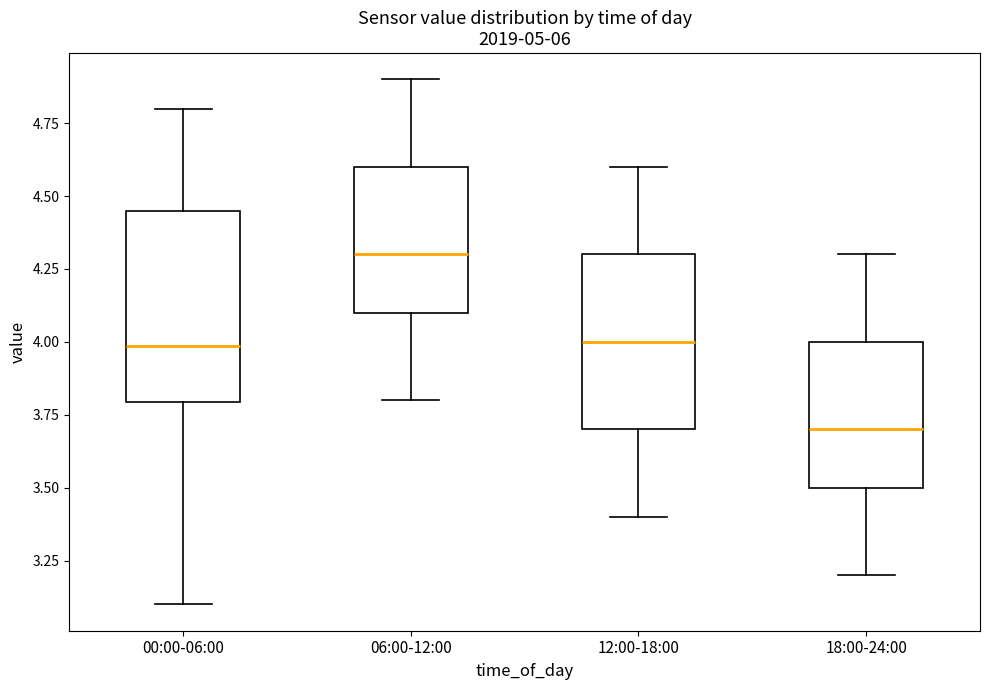

Comparing the boxes themselves (not the whiskers), which one is the tallest?

00:00-06:00